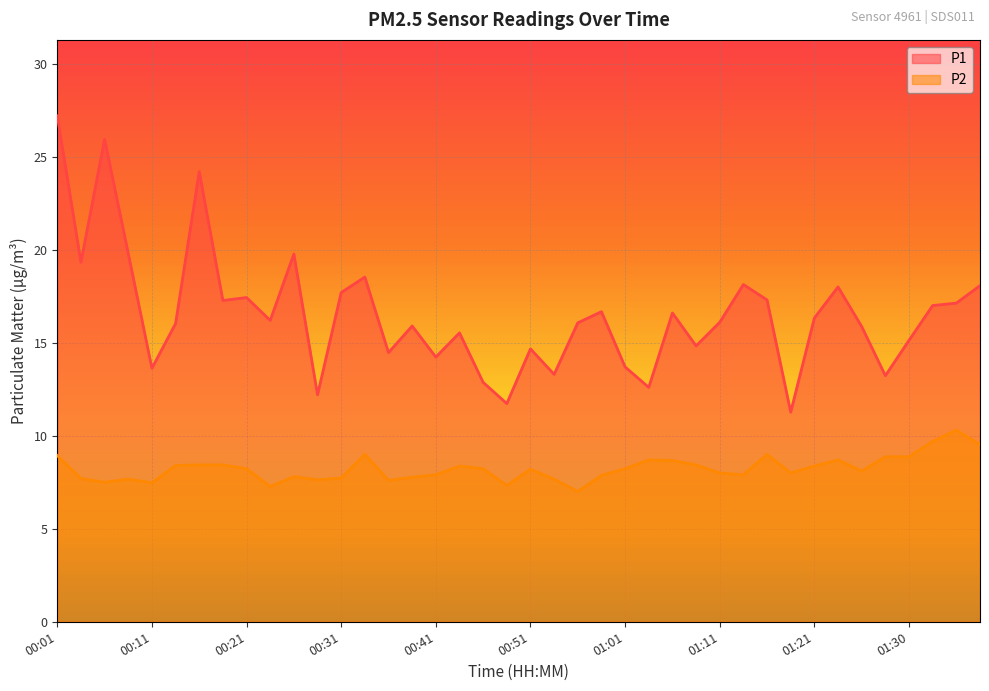

What is the difference between the P1 values at 00:33 and 00:36?

4.1